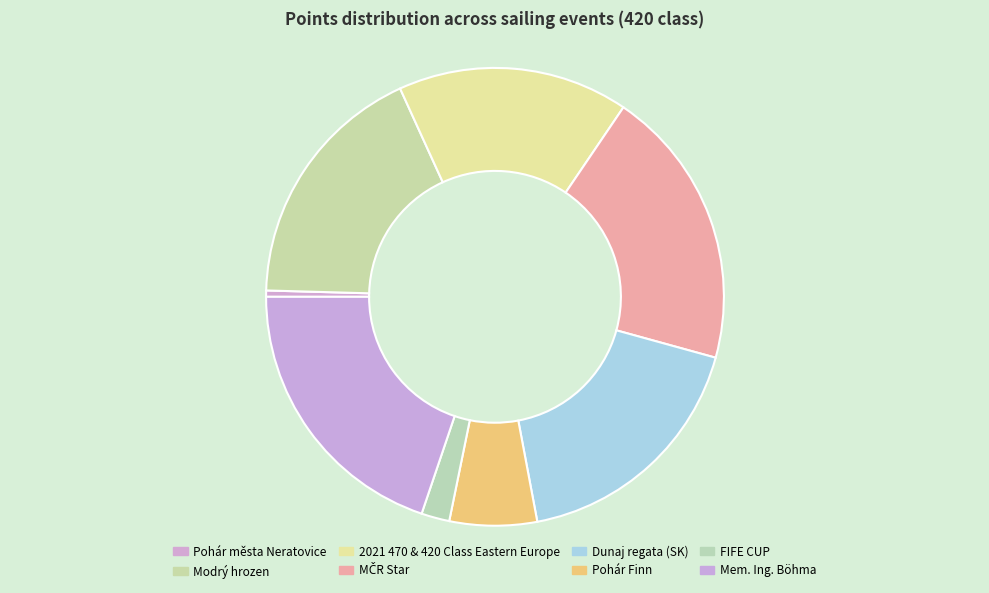

Combined, do Mem. Ing. Böhma and Pohár města Neratovice account for over 50%?

No